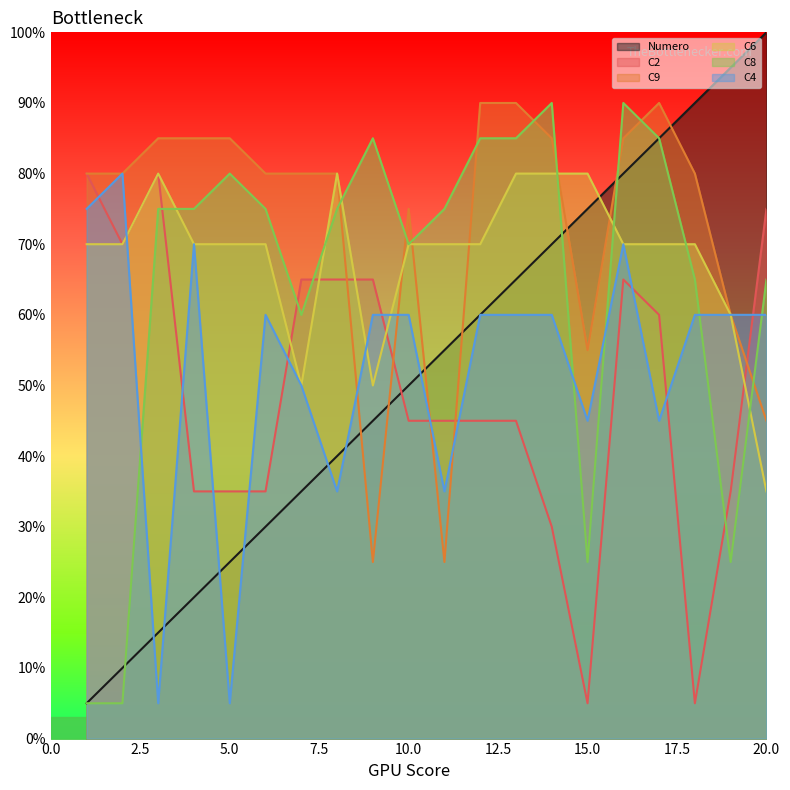

How many data points does each series have?

20